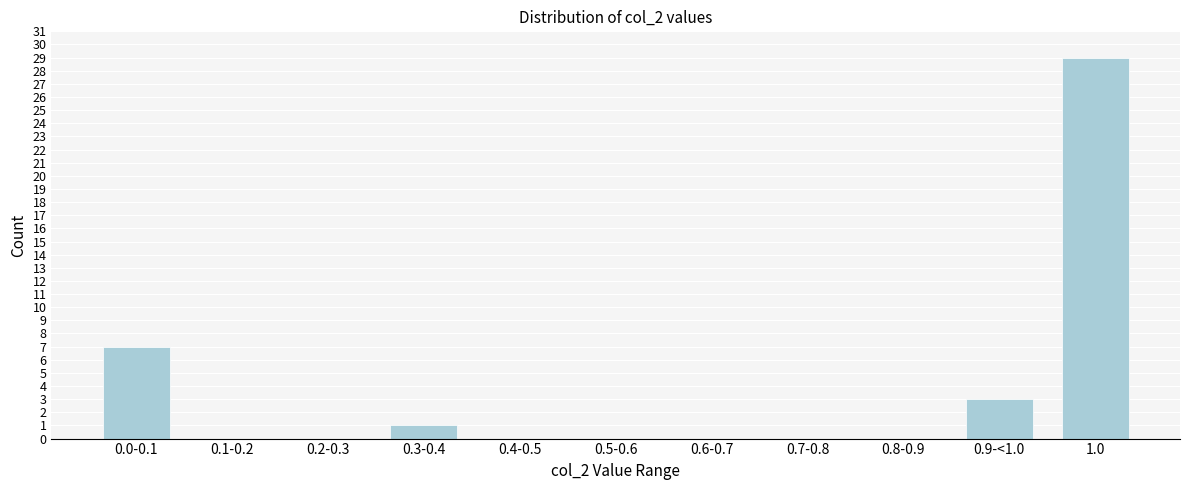

Reading right to left, list all the values displayed in this chart.

1.0=29	0.9-<1.0=3	0.8-0.9=0	0.7-0.8=0	0.6-0.7=0	0.5-0.6=0	0.4-0.5=0	0.3-0.4=1	0.2-0.3=0	0.1-0.2=0	0.0-0.1=7